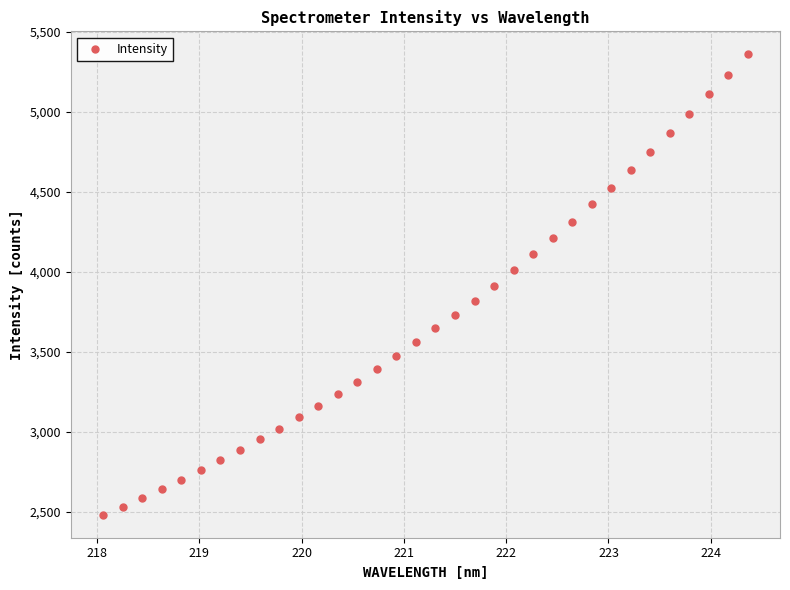

What is the range of Y values (max minus min)?

2880.6